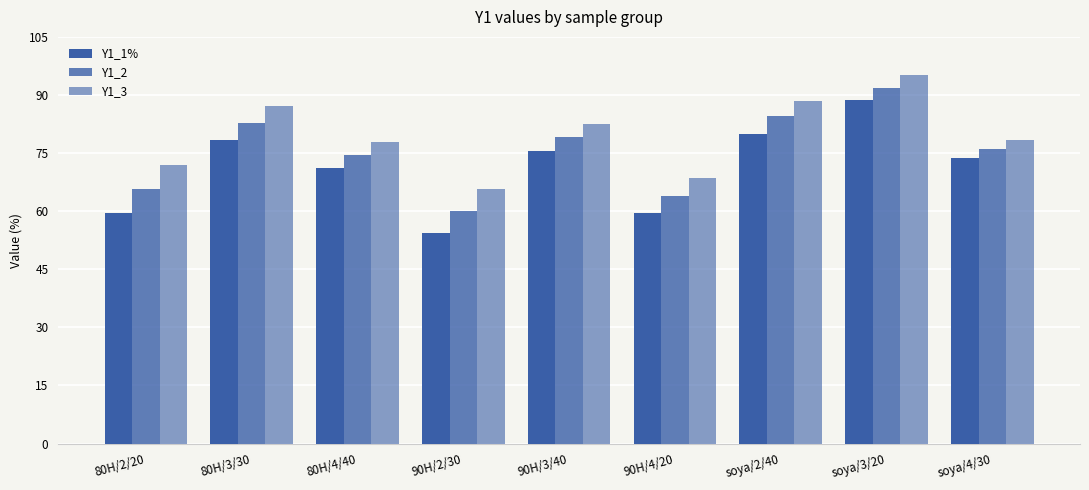

What is the total value across all series at soya/2/40?

253.0